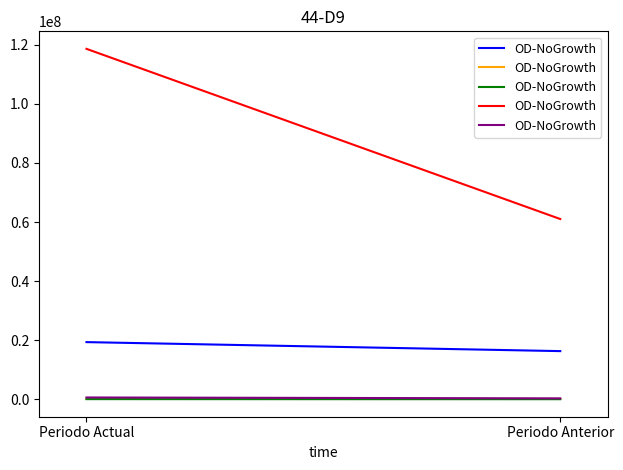

What is the average value of the Aprovechamientos de tipo corriente series?

65219.6